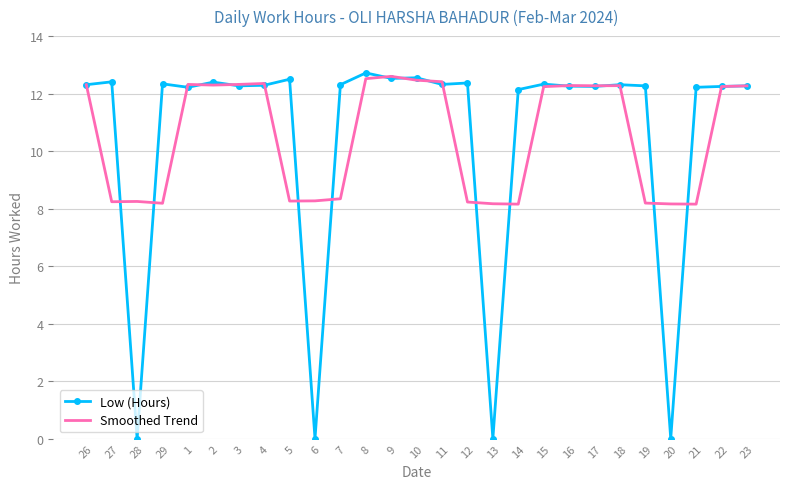

What is the greatest value displayed?

12.7